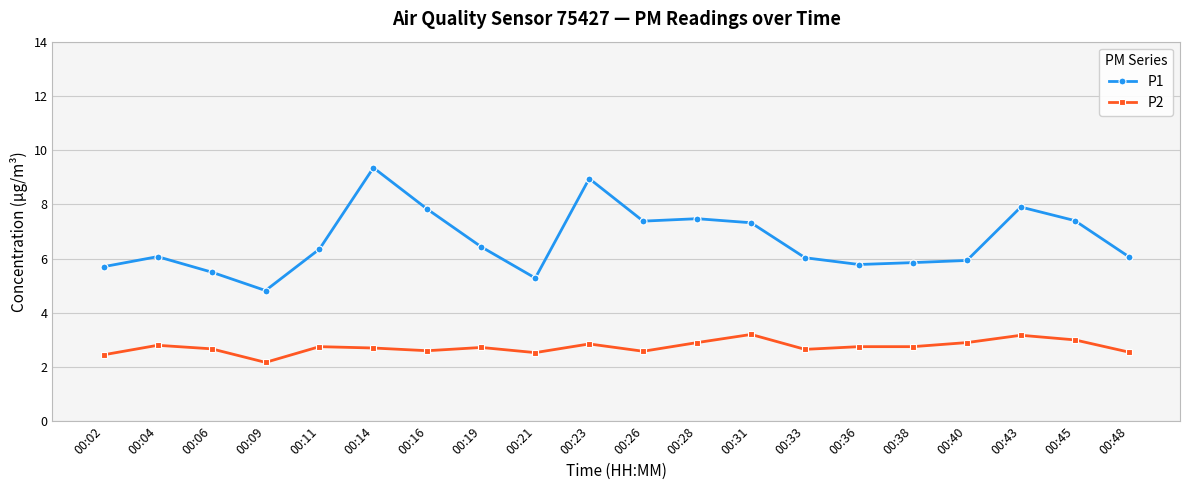

True or false: P2 has a value of 2.5 at 00:48.

True